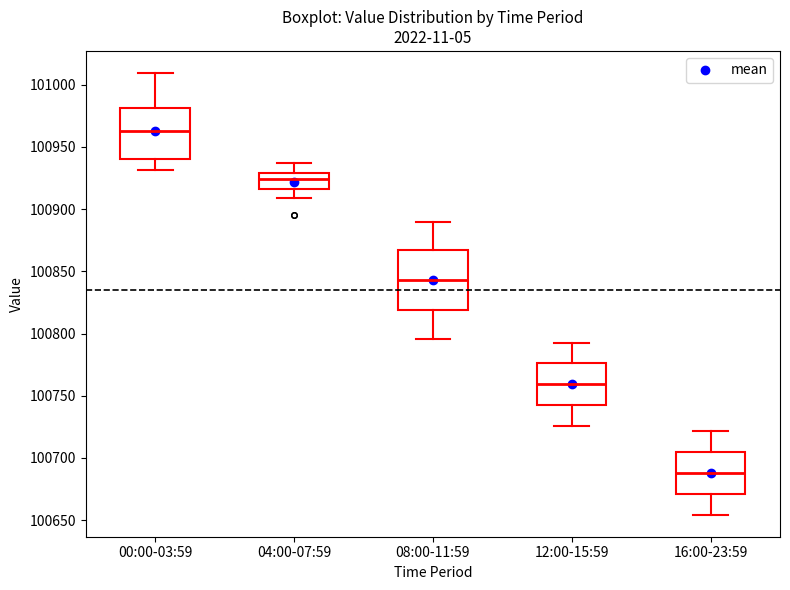

Which box's median line is the highest?

00:00-03:59